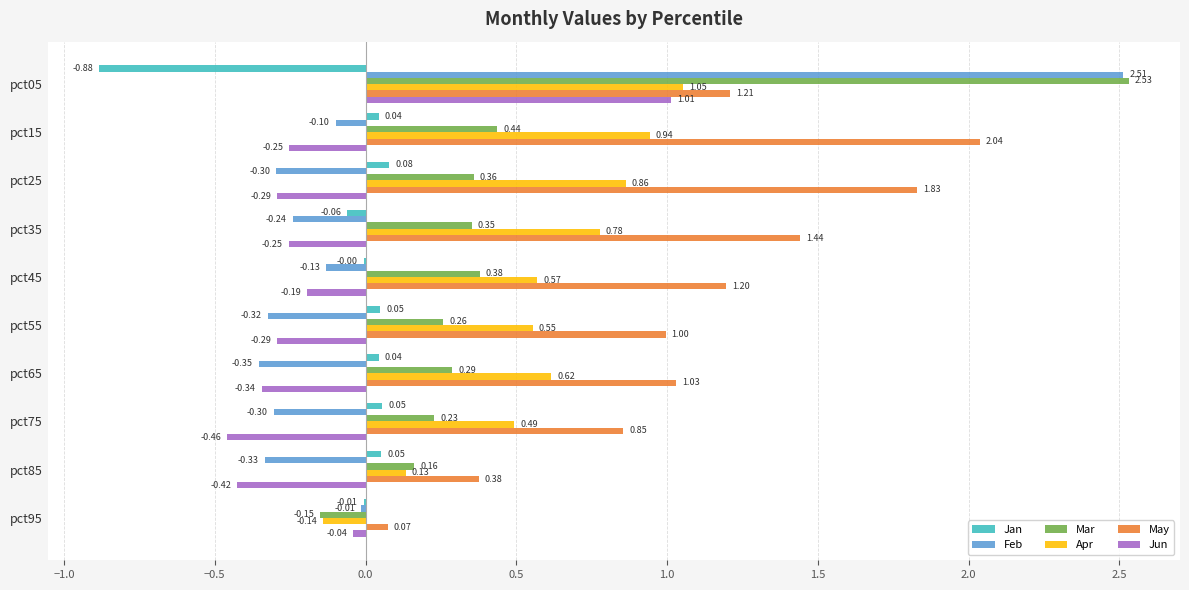

Is the value of May at pct85 greater than the value of Feb at pct95?

Yes